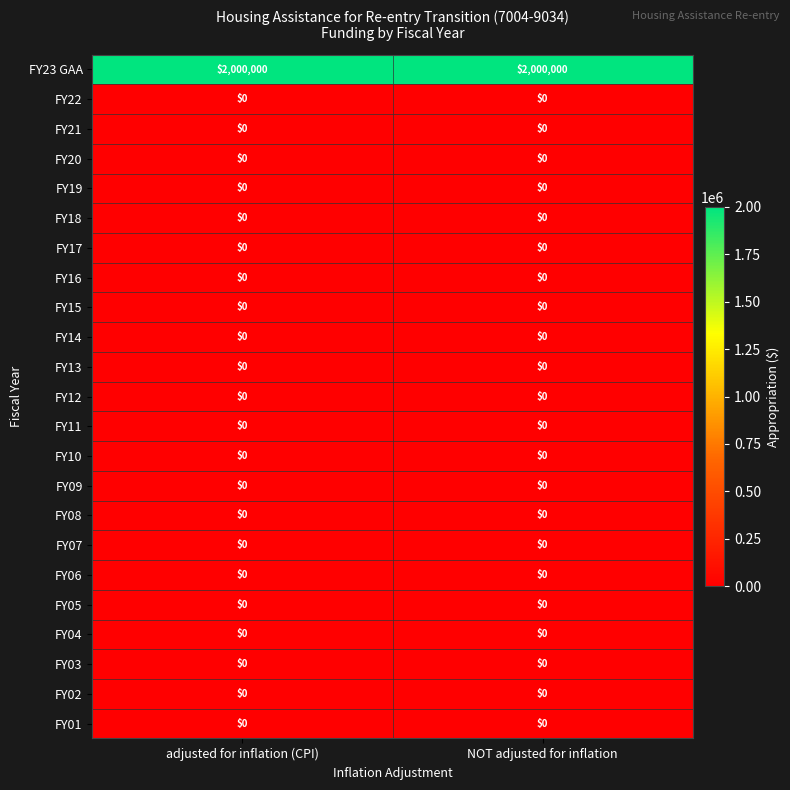

What is the difference between the highest and lowest values at NOT adjusted for inflation?

2000000